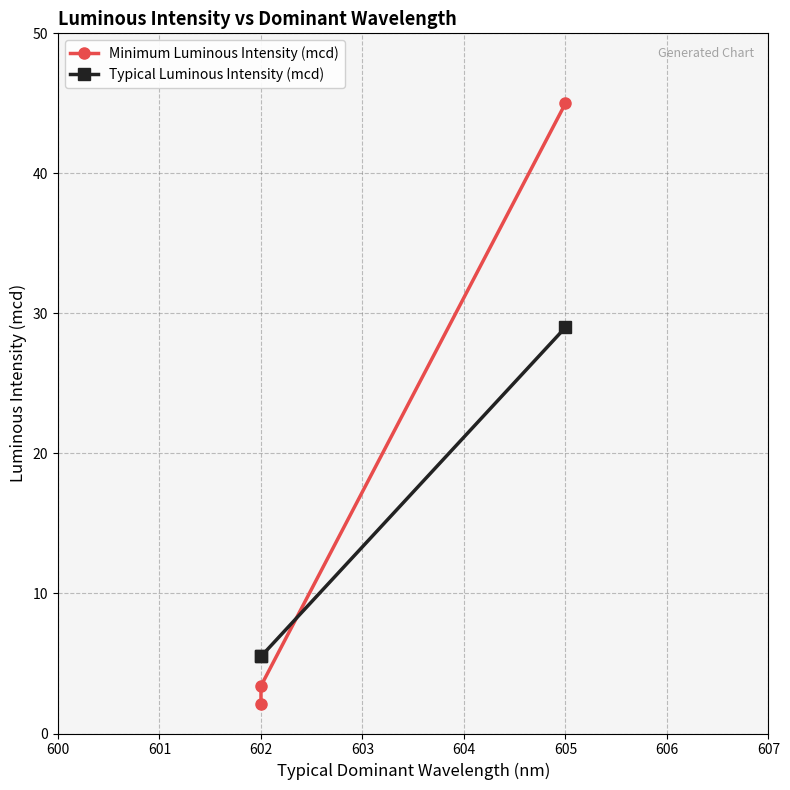

Reading right to left, what are all the values shown in this chart?

Minimum Luminous Intensity (mcd): 45.0	3.4	2.1
Typical Luminous Intensity (mcd): 29.0	5.5	5.5